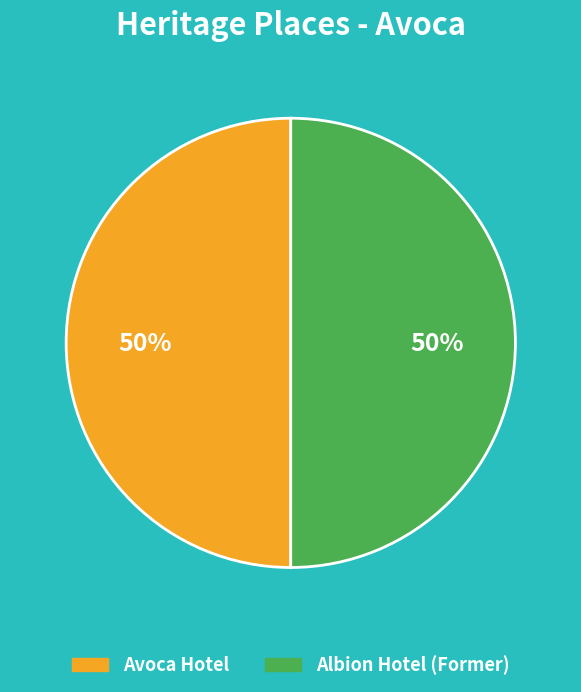

True or false: Albion Hotel (Former) accounts for 50% of the total.

True